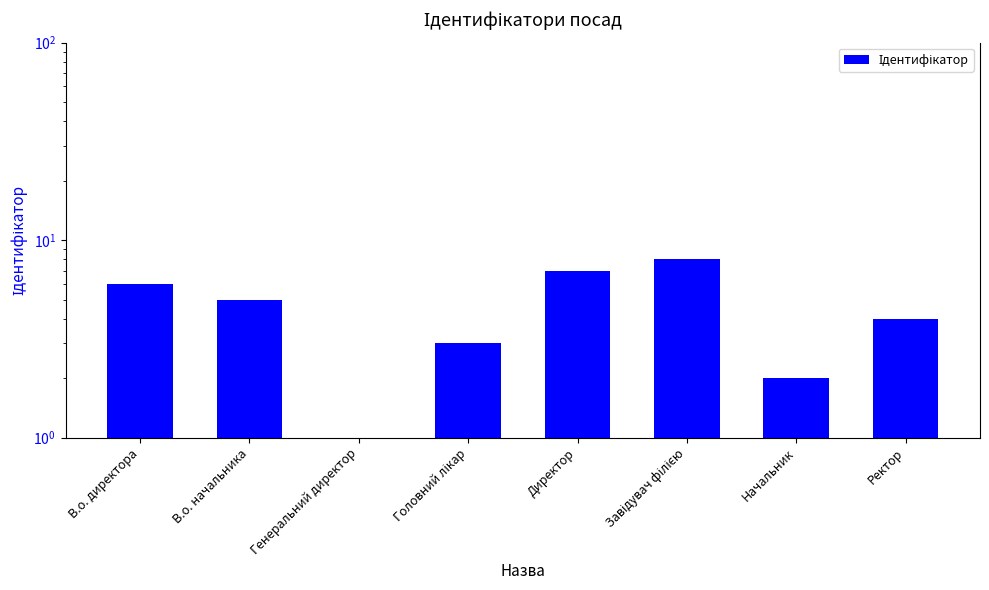

Between Ректор and Директор, which is larger?

Директор